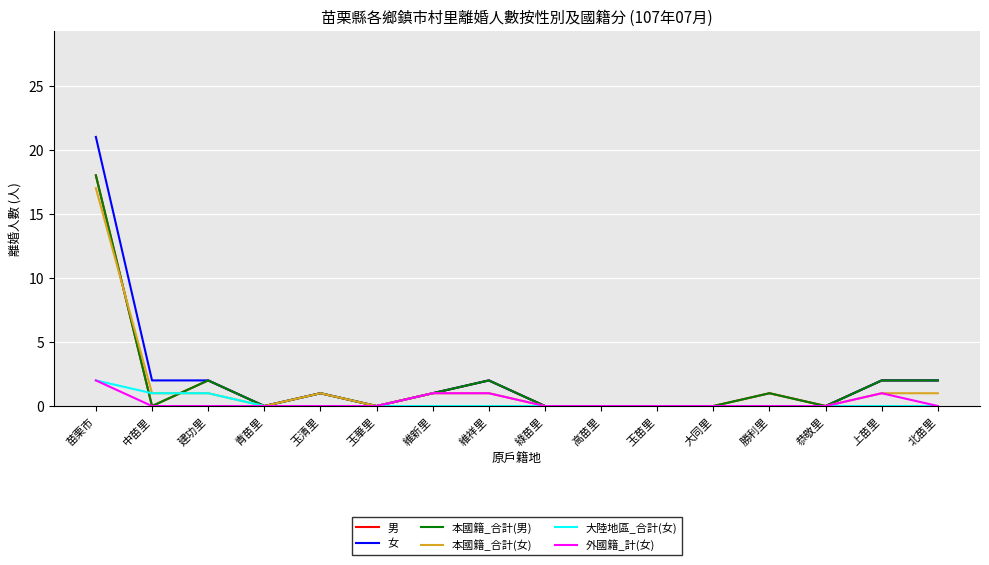

Does the chart have visible grid lines?

Yes